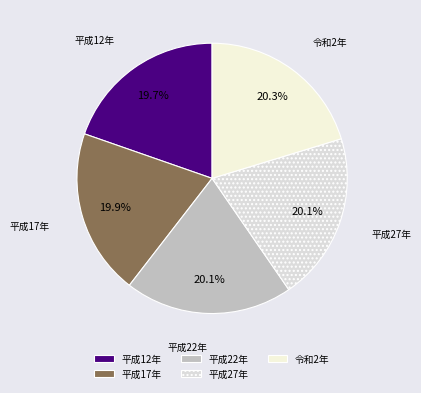

Does any single category account for the majority?

No